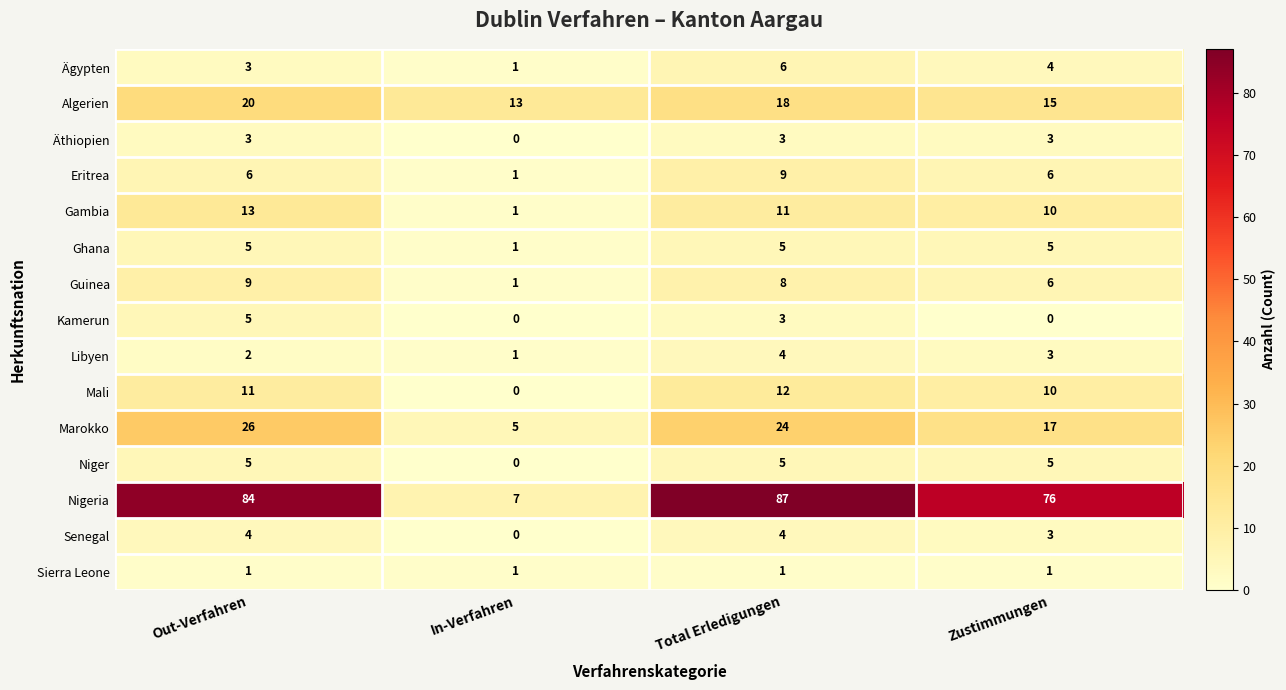

Where does the Kamerun series first go above 3?

Out-Verfahren